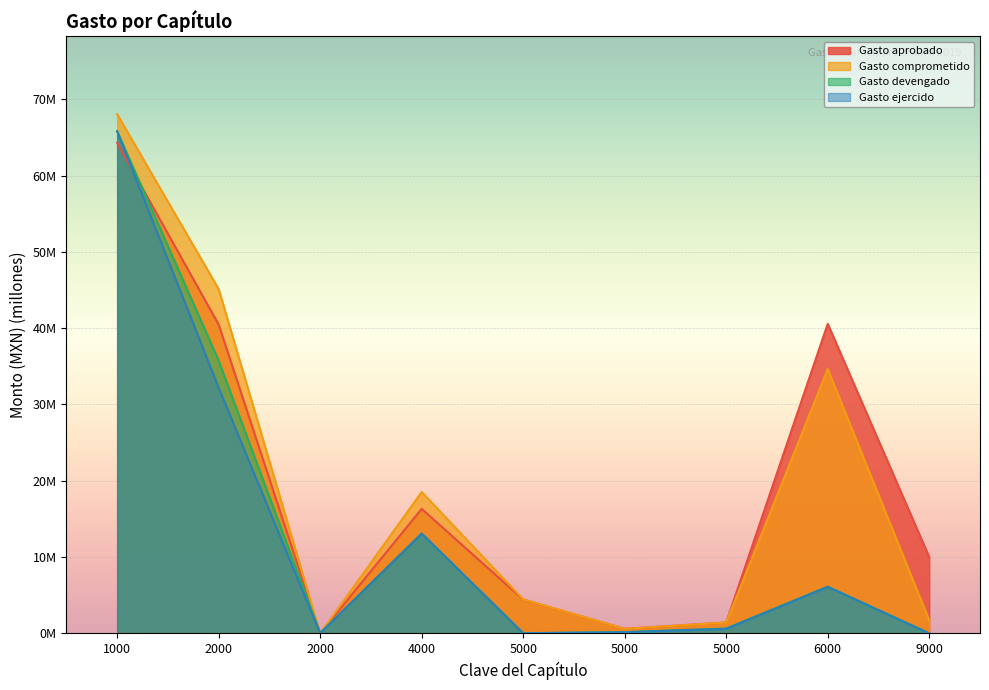

After their last crossing, which series has the higher values: Gasto comprometido or Gasto ejercido?

Gasto comprometido